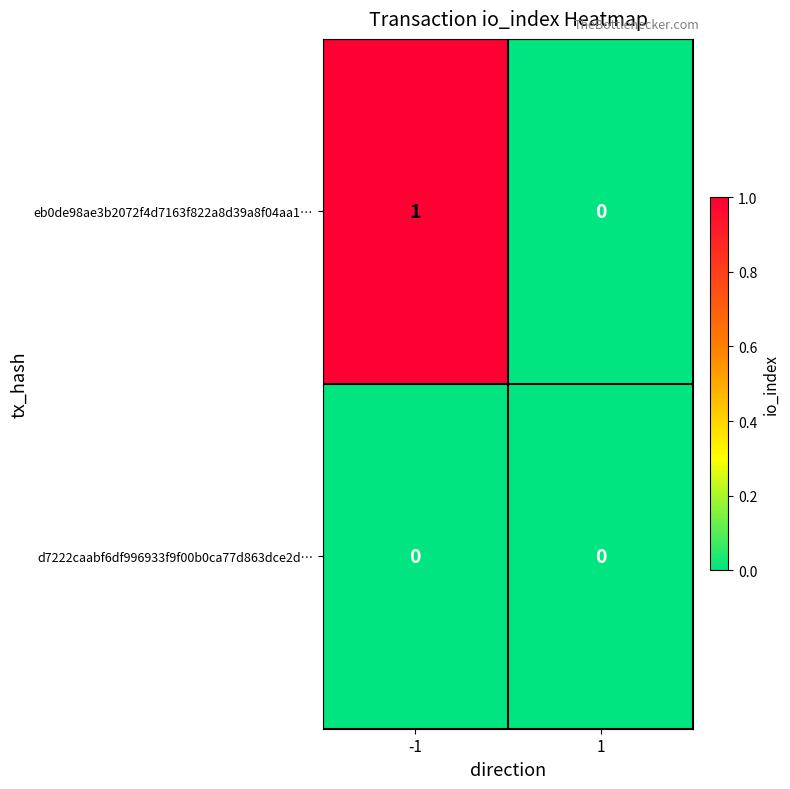

Rank the categories by eb0de98ae3b2072f4d7163f822a8d39a8f04aa1… value from lowest to highest.

1, -1